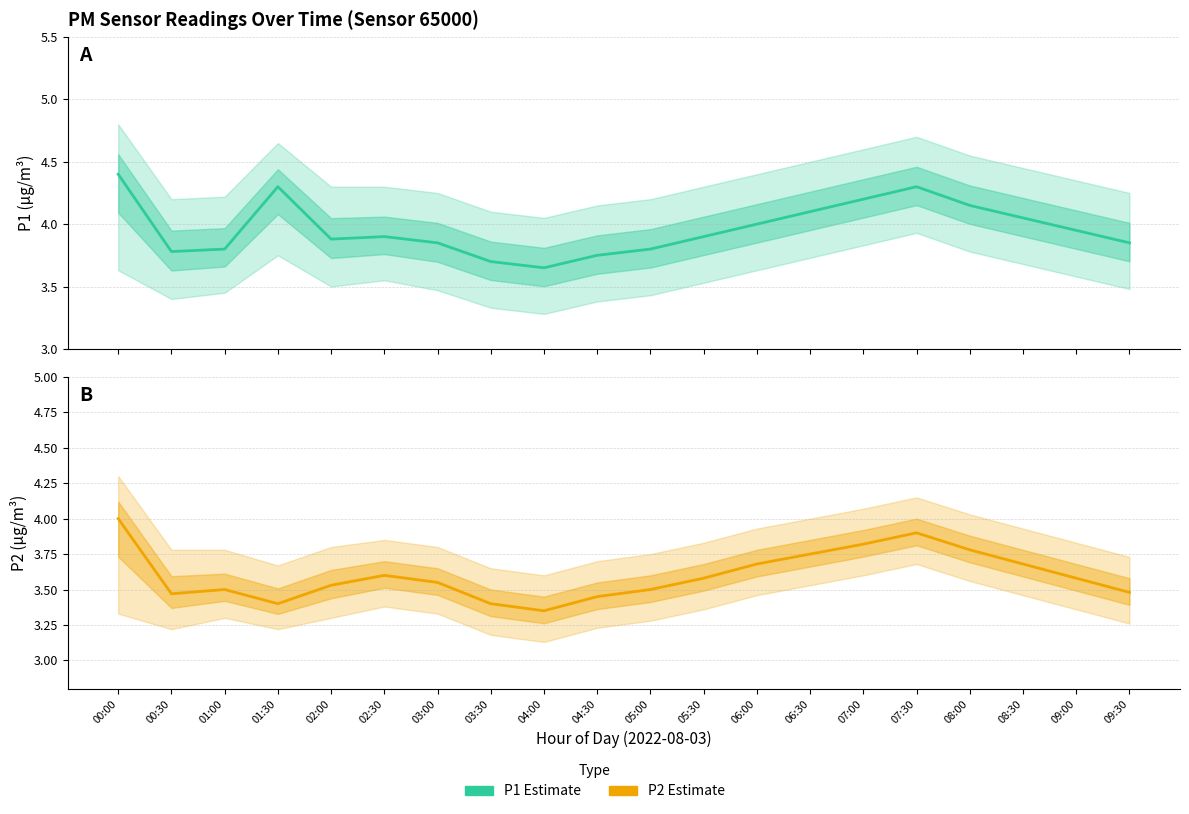

What is the maximum value for P1 Estimate?

4.4